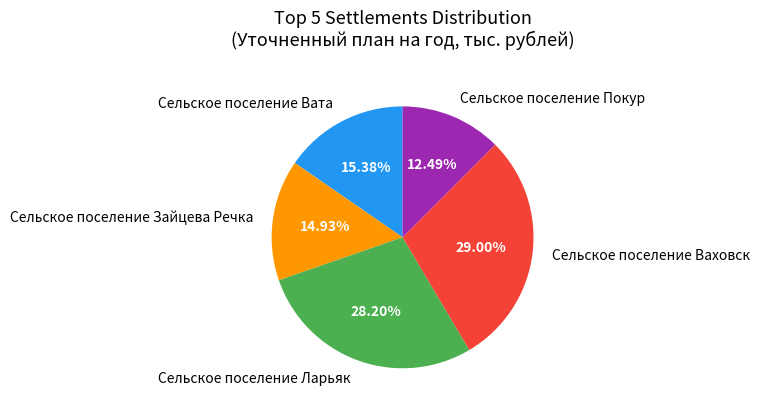

Does Сельское поселение Вата account for over 50% of the chart?

No